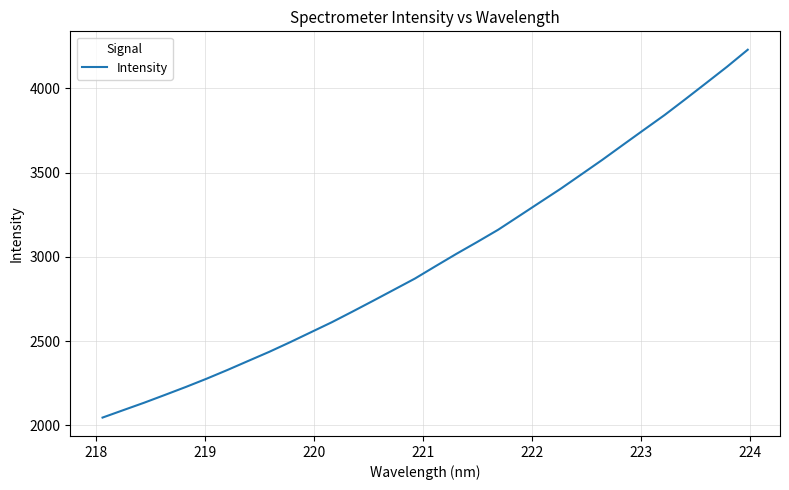

What is the sum of all values?

95695.8